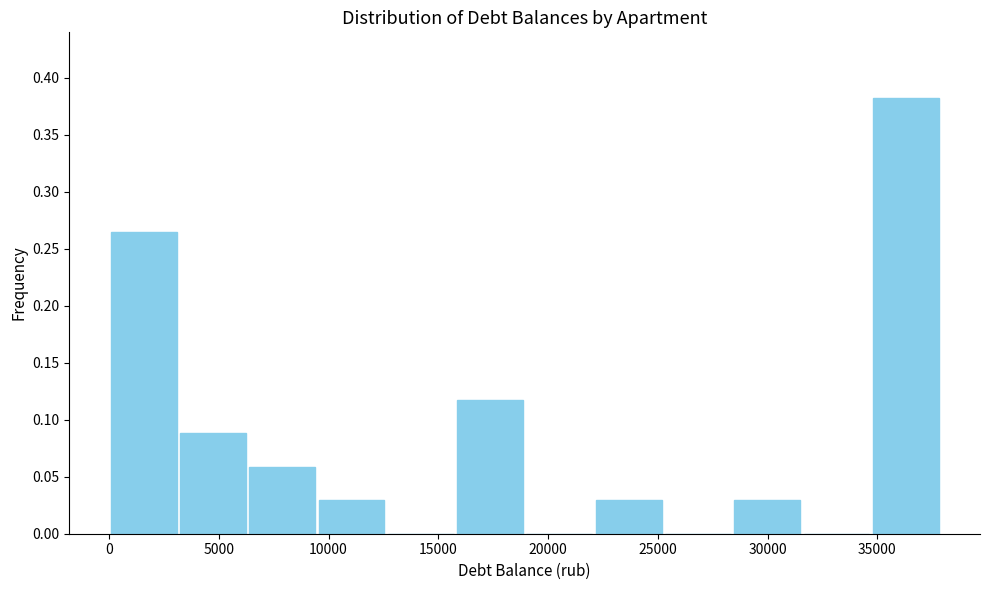

Which range on the x-axis has the tallest bar?

34500 to 38000